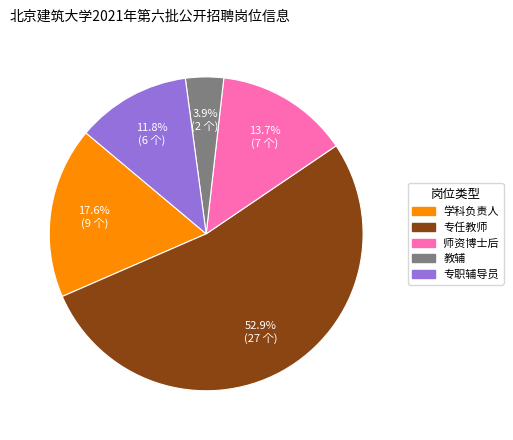

True or false: 教辅 accounts for 4% of the total.

True